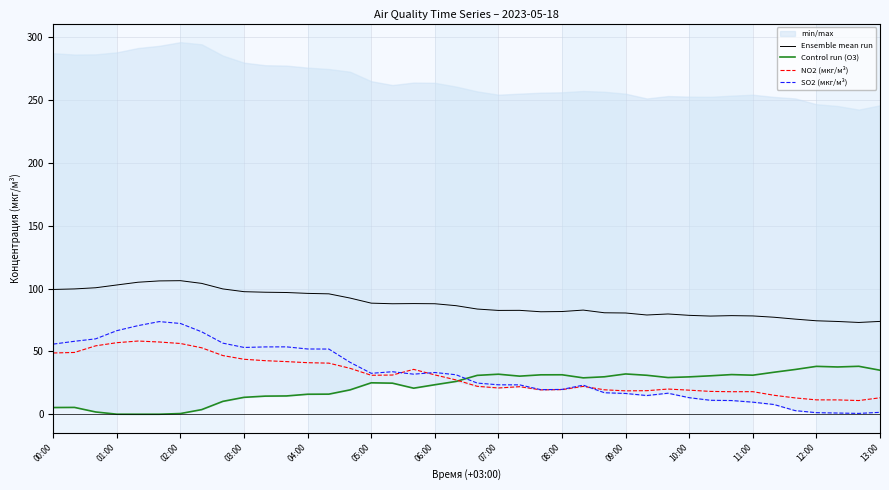

Reading left to right, list all the values displayed in this chart.

Ensemble mean run: 99.3	99.7	100.7	102.9	105.0	106.1	106.3	104.1	99.7	97.5	97.1	96.9	96.2	95.8	92.5	88.4	87.9	88.1	87.9	86.4	83.7	82.6	82.7	81.5	81.7	82.9	80.7	80.6	79.0	79.8	78.7	78.1	78.5	78.2	77.2	75.7	74.4	73.8	73.0	73.9
Control run (O3): 5.3	5.4	1.8	0.0	0.0	0.0	0.6	3.7	10.2	13.4	14.4	14.6	15.9	16.0	19.4	25.0	24.7	20.7	23.5	26.1	30.9	31.9	30.3	31.4	31.4	28.9	29.8	32.0	31.0	29.2	29.7	30.6	31.6	31.1	33.4	35.6	38.1	37.6	38.1	35.0
NO2 (мкг/м³): 48.8	49.1	54.4	56.9	58.2	57.5	56.3	52.9	46.7	43.7	42.6	41.9	41.0	40.7	36.5	31.0	31.2	35.7	31.3	27.3	22.2	20.9	21.9	19.4	19.6	22.2	19.4	18.6	18.7	20.0	19.1	18.2	17.9	18.0	15.1	13.0	11.4	11.4	10.9	13.1
SO2 (мкг/м³): 55.8	58.0	60.0	66.5	70.5	73.7	72.2	65.6	56.6	53.1	53.6	53.6	51.9	51.9	41.3	32.6	33.8	31.9	33.2	31.4	24.8	23.4	23.4	19.6	19.8	23.1	17.1	16.5	14.9	16.7	13.2	11.1	10.9	9.6	7.7	2.9	1.2	1.0	0.7	1.5